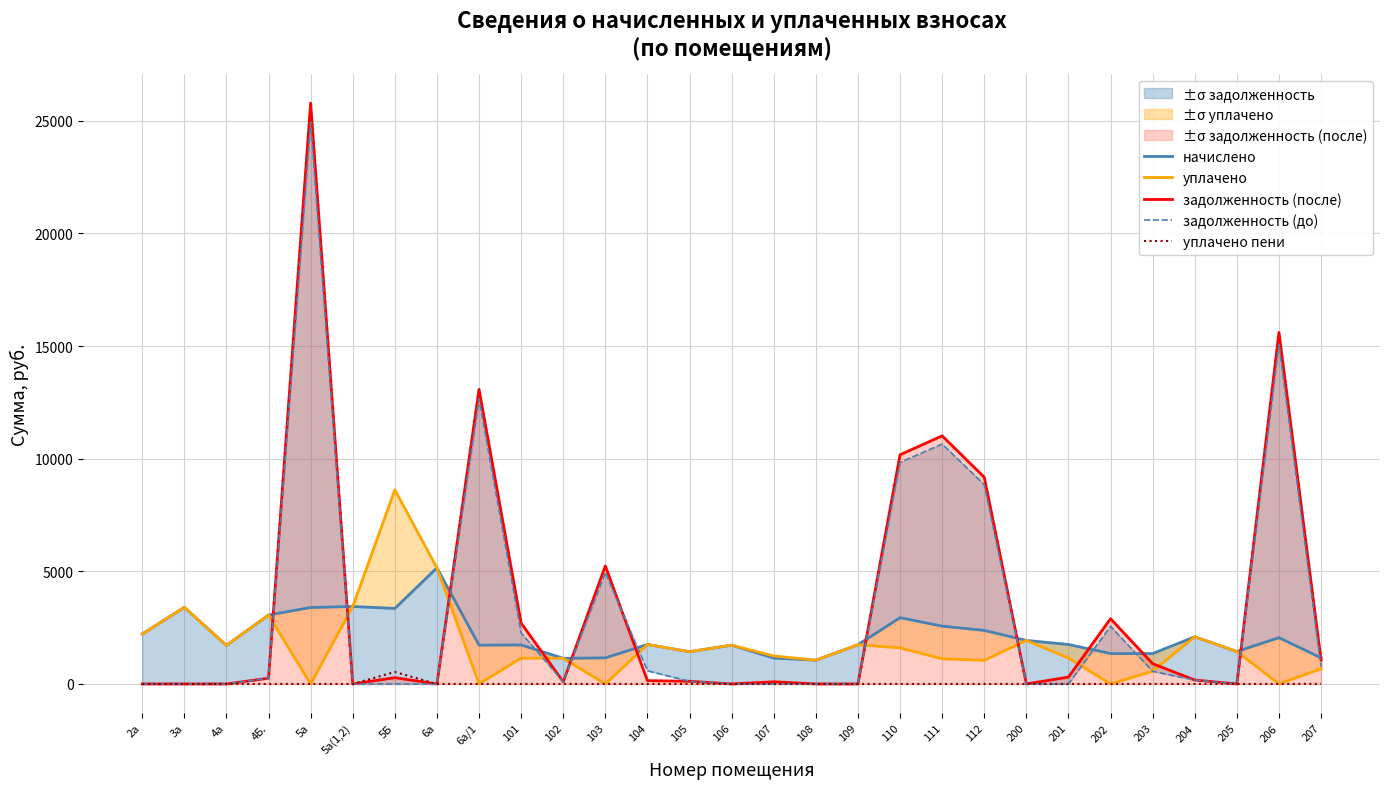

At which category is the sum across all series the highest?

5а